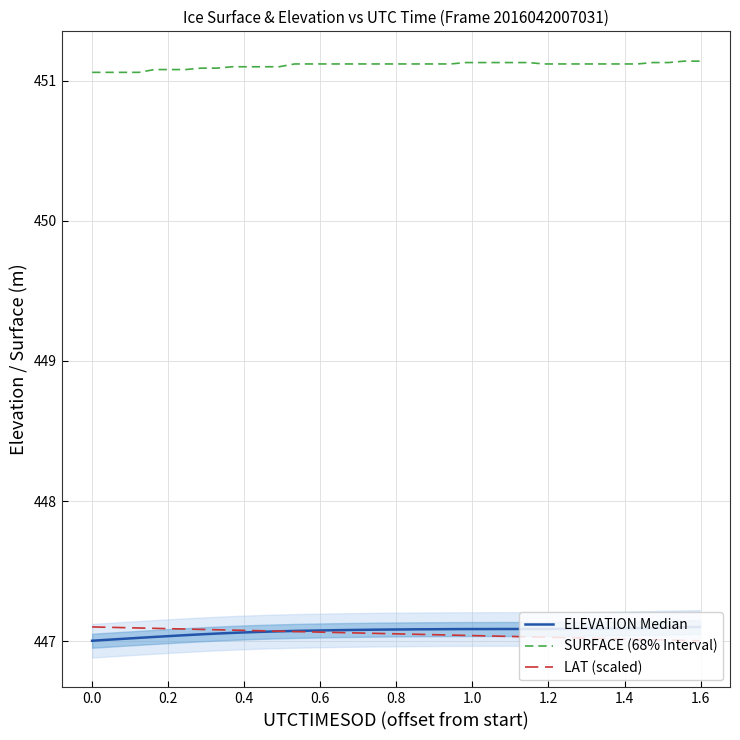

True or false: SURFACE (68% Interval) and LAT (scaled) intersect in this chart.

False